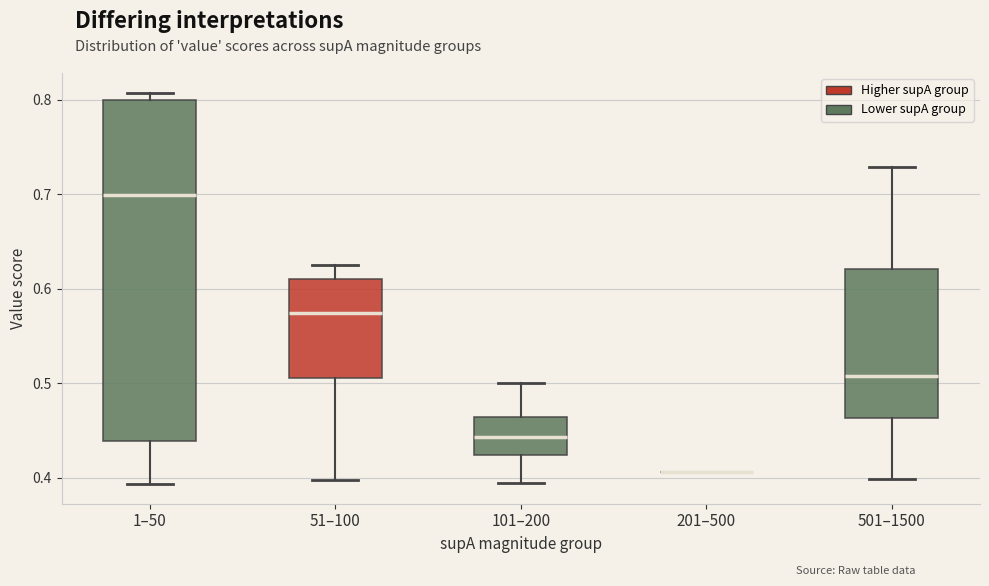

Where does the lower whisker of the box for 101–200 end on the y-axis? The values are not printed on the chart, so give them approximately, as read against the axis.

0.39